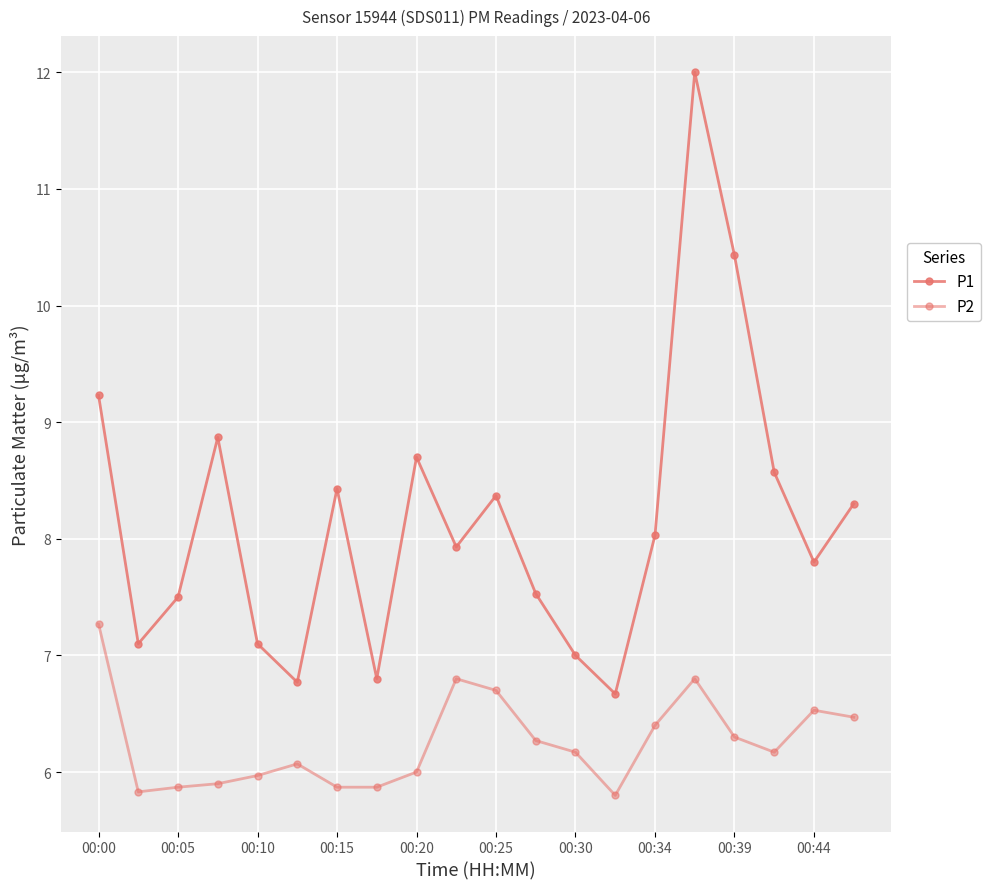

Does the chart display data point markers on the line(s)?

Yes